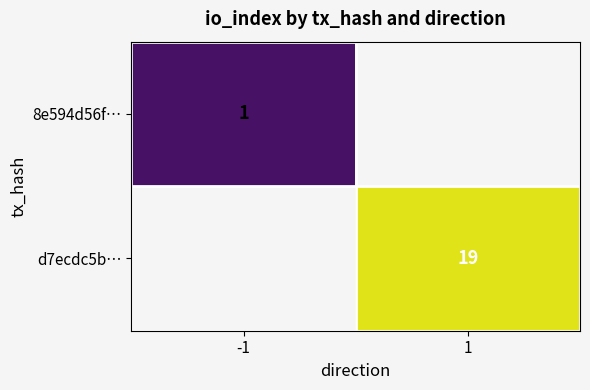

Is it true that 8e594d56f… equals 1 at -1?

True